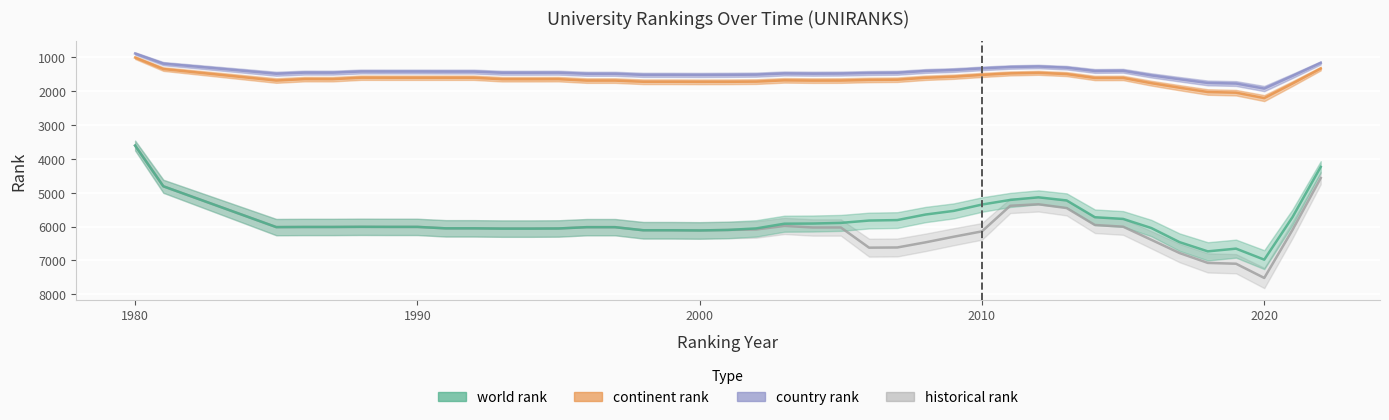

Is it true that continent rank equals 3221 at 2018?

False